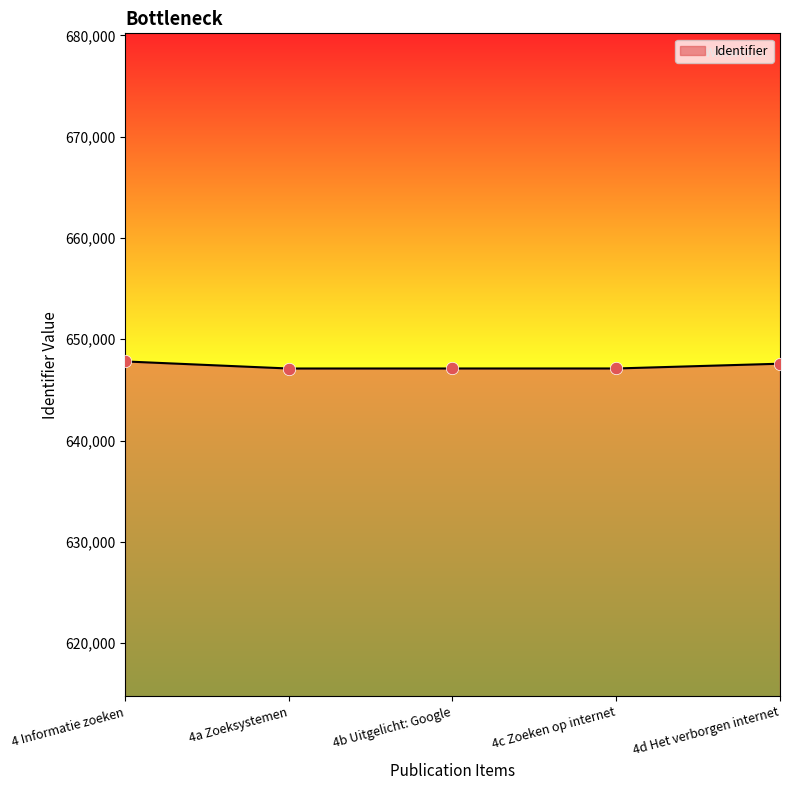

Approximately how many times larger is the value at 4 Informatie zoeken compared to 4c Zoeken op internet?

1.0